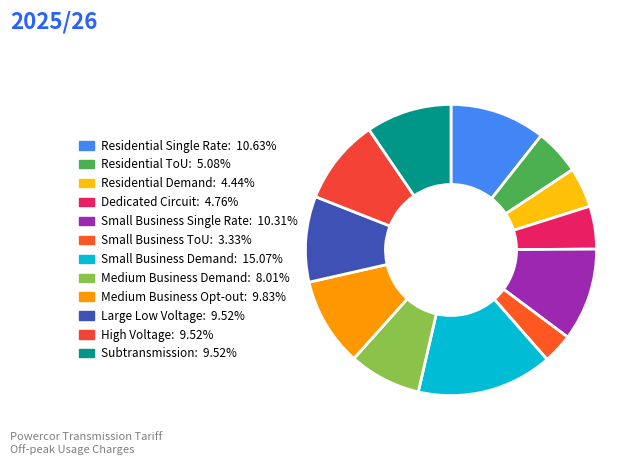

How many segments does this pie chart have?

12